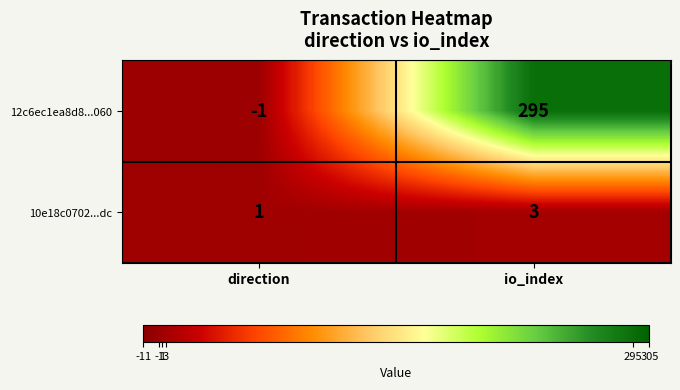

True or false: 10e18c0702...dc has a value of 1 at direction.

True